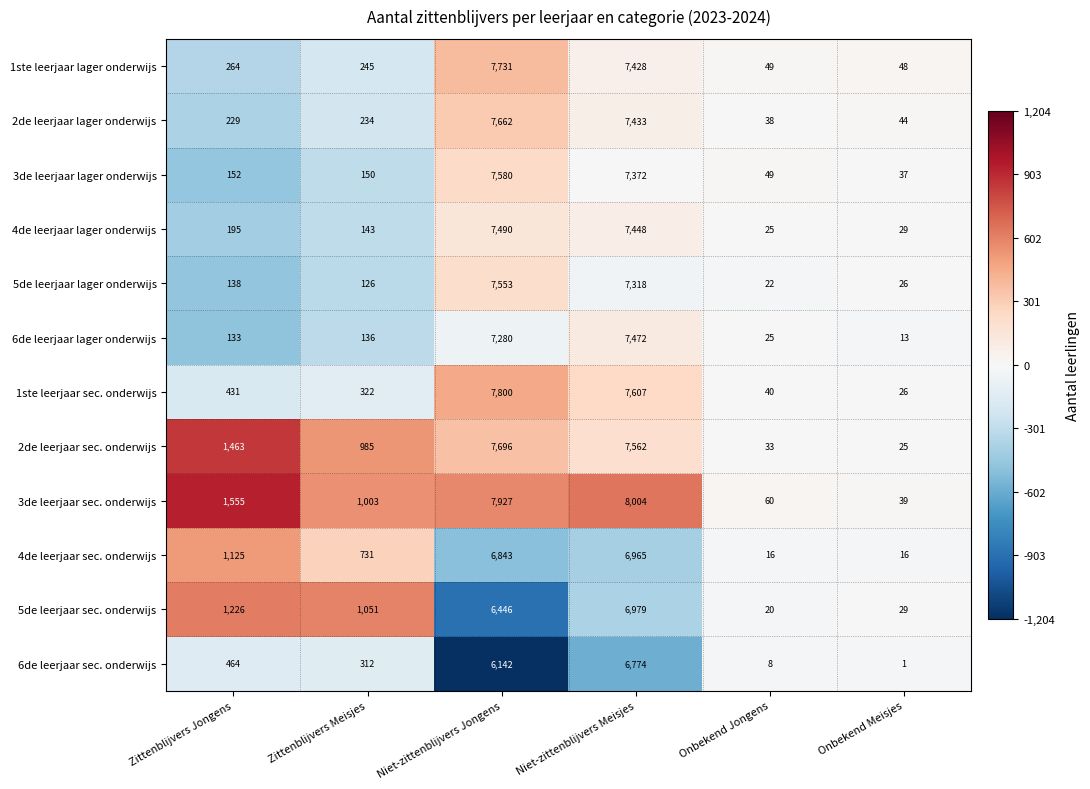

Which series has the largest total across all categories?

3de leerjaar sec. onderwijs